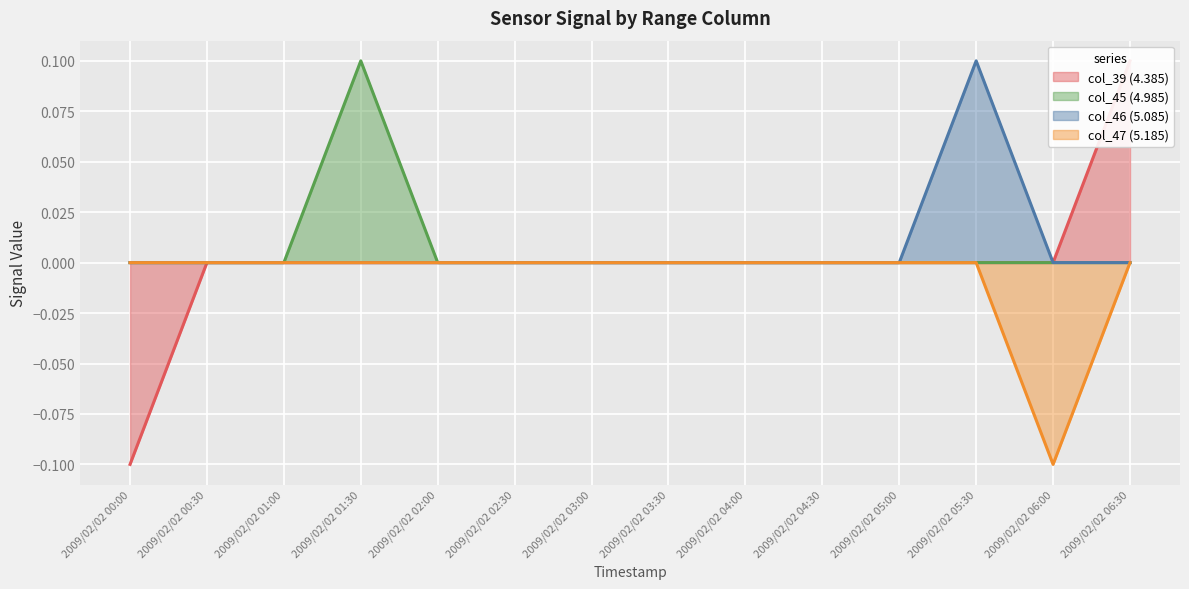

Rank the series by their maximum value, from lowest to highest.

col_47 (5.185), col_39 (4.385), col_45 (4.985), col_46 (5.085)